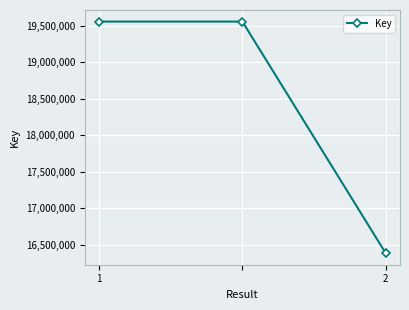

Does the chart display data point markers on the line(s)?

Yes